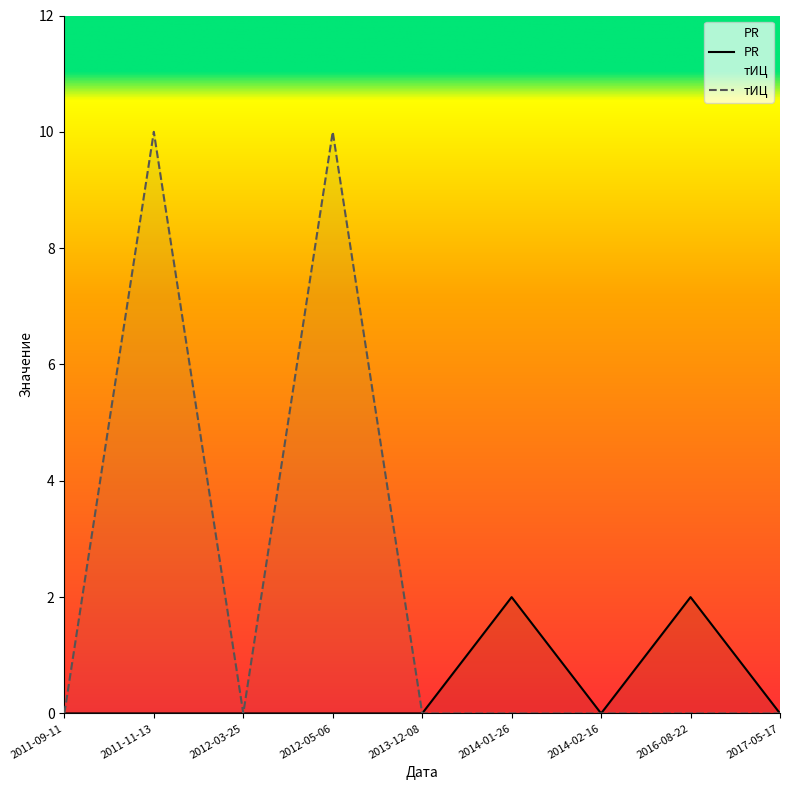

Where is the first local minimum for тИЦ?

2012-03-25